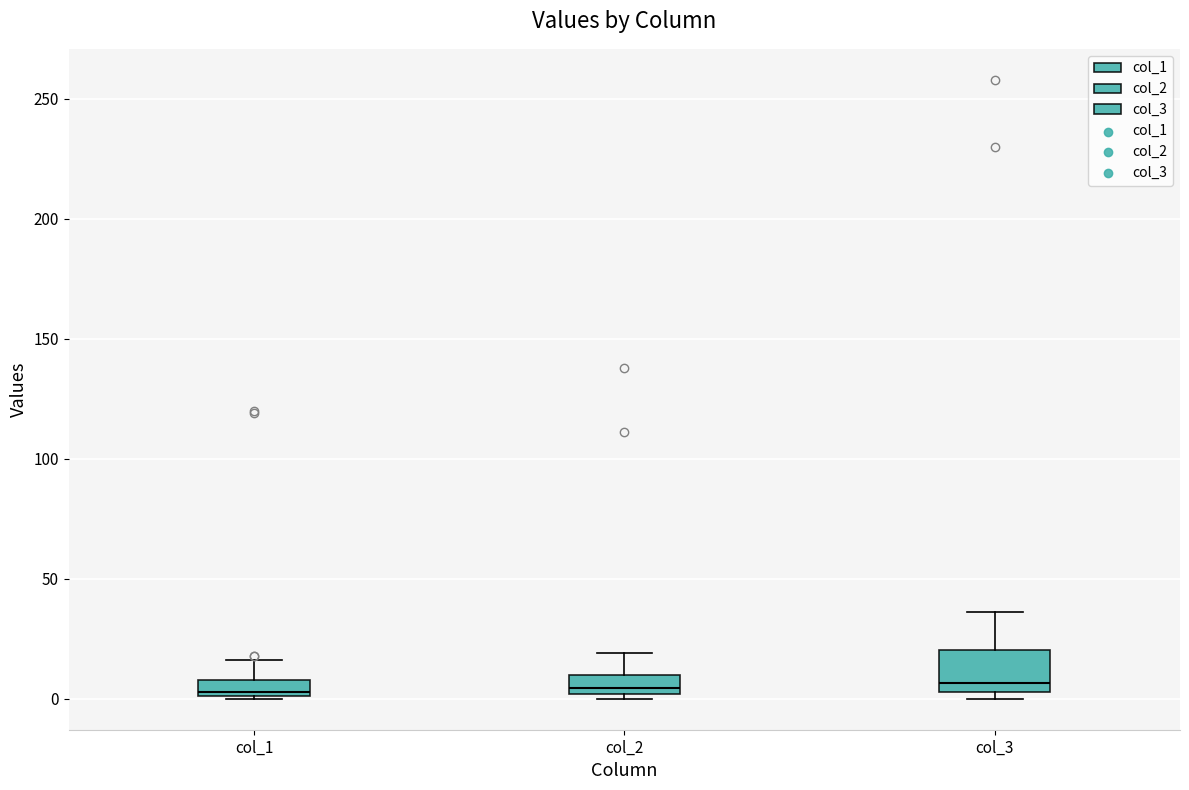

Comparing the boxes themselves (not the whiskers), which one is the tallest?

col_3